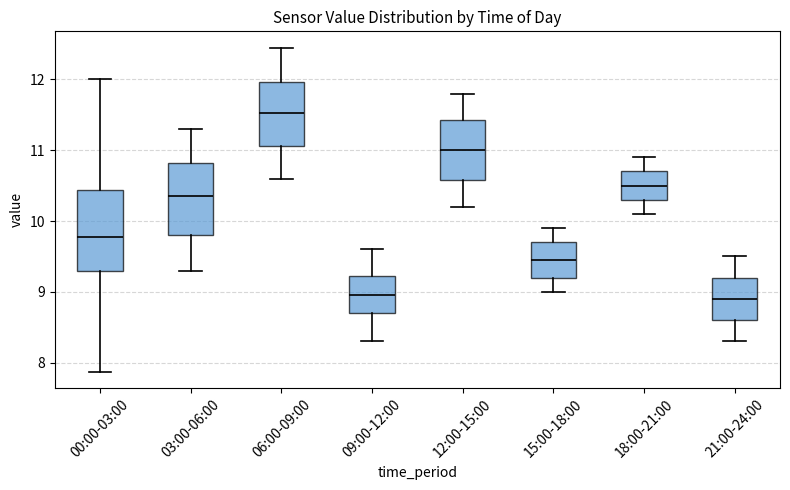

Where does the median line of the box for 09:00-12:00 sit on the y-axis? The values are not printed on the chart, so give them approximately, as read against the axis.

9.0